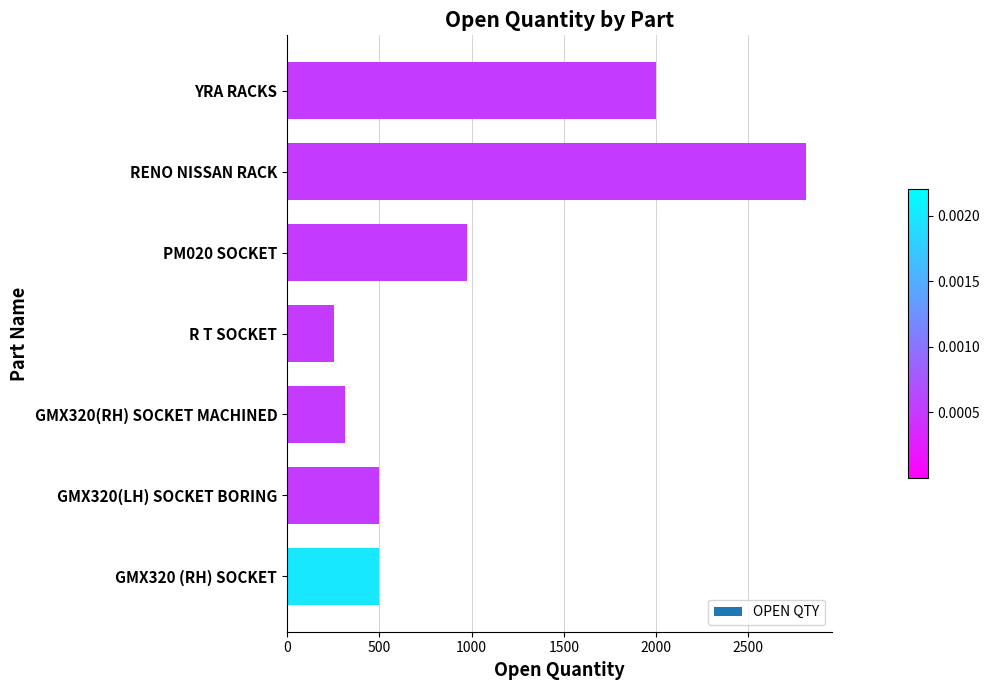

What is the label of the 5th bar from the bottom?

PM020 SOCKET